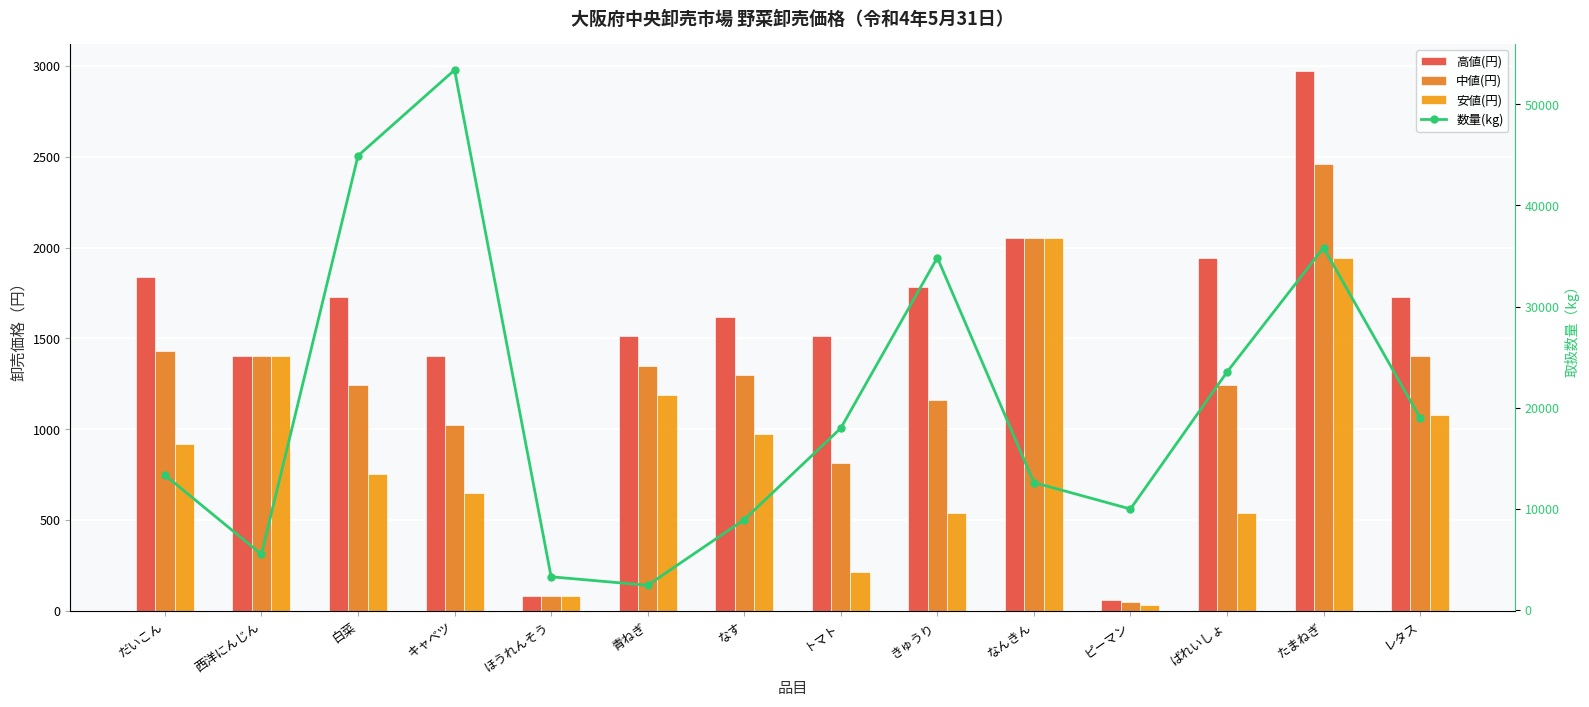

What is the spread (max minus min) of values at キャベツ?

52747.0